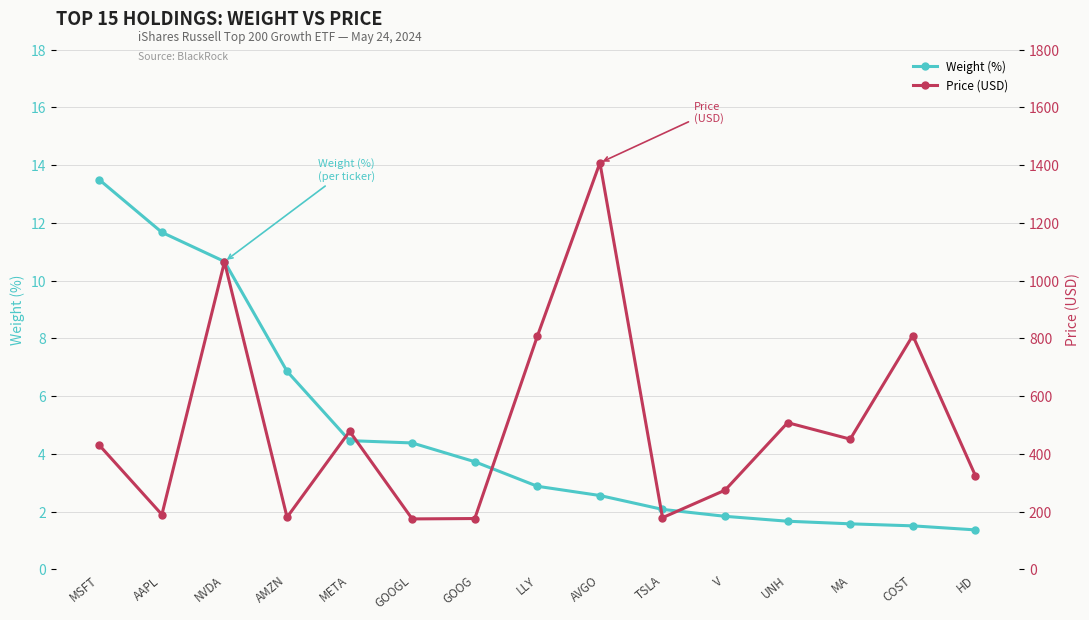

What is the average value of the Price (USD) series?

497.2